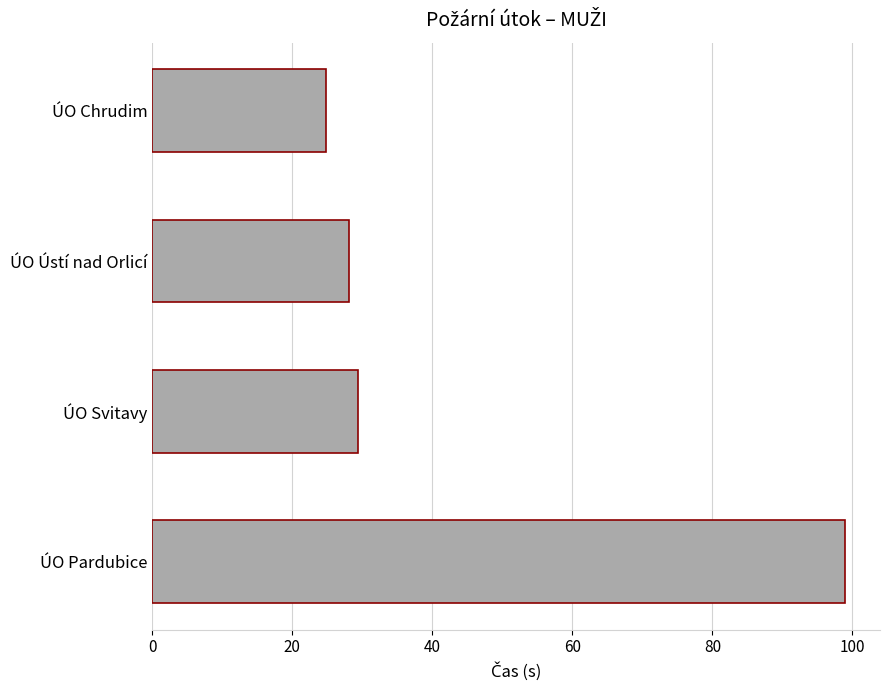

What is the change in value from ÚO Chrudim to ÚO Svitavy?

+4.6